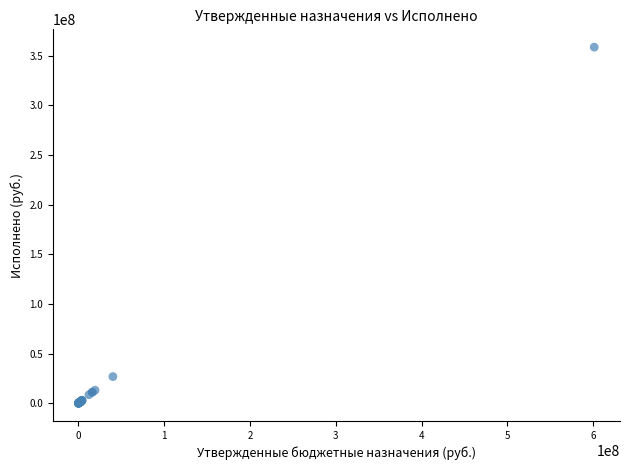

What Y value in the scatter plot is closest to 179244994?

26830523.1